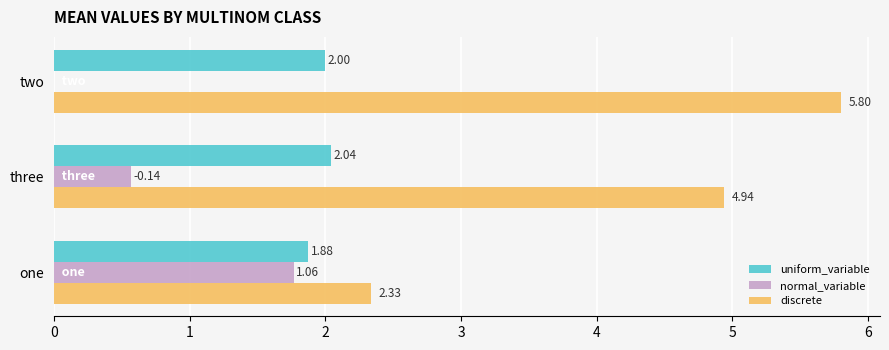

What is the sum of all discrete values?

13.1